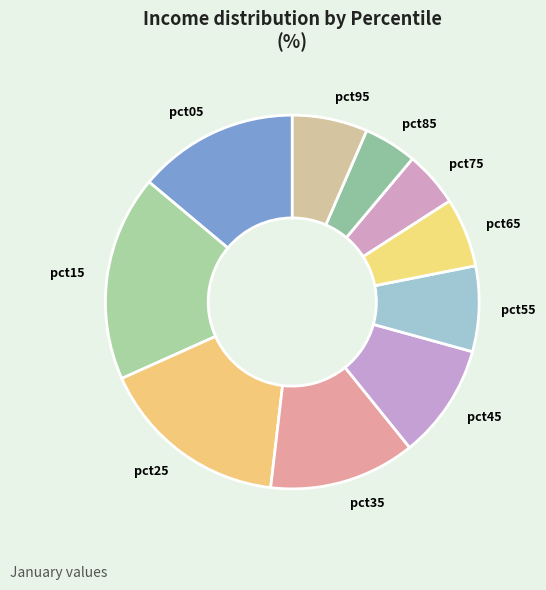

Count the number of slices in the pie.

10